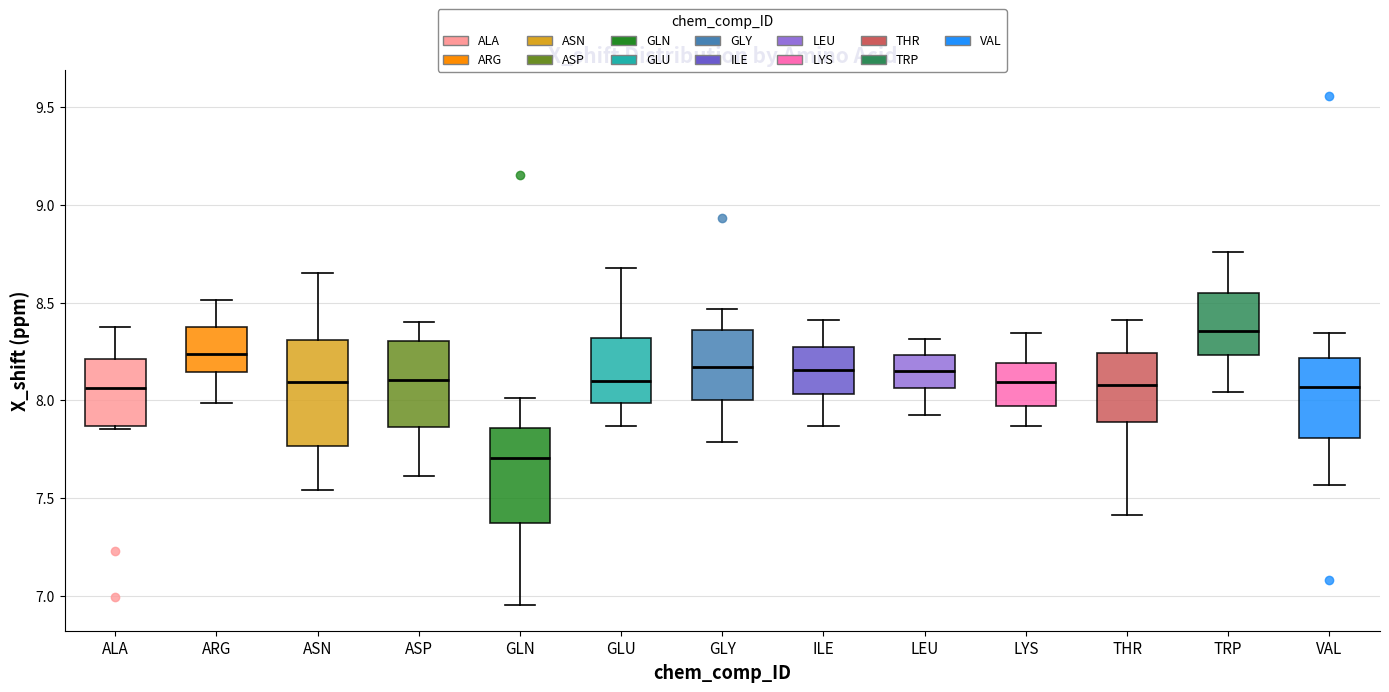

Which box has the highest median line?

TRP